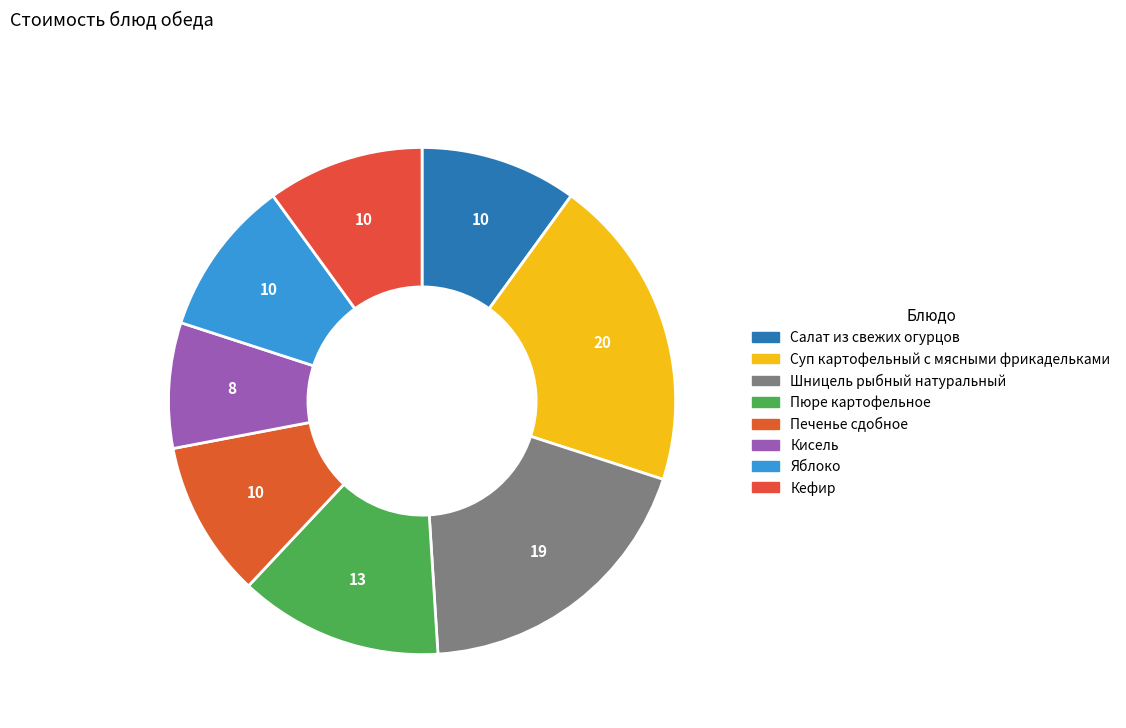

Which slice is the smallest?

Кисель